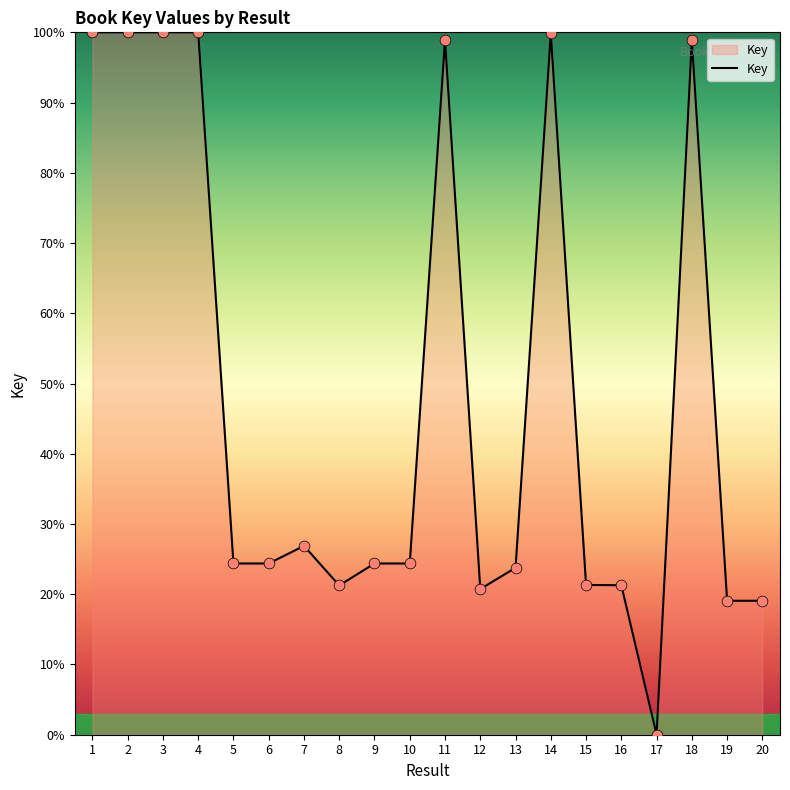

What is the ratio of the value at 13 to the value at 11?

0.2